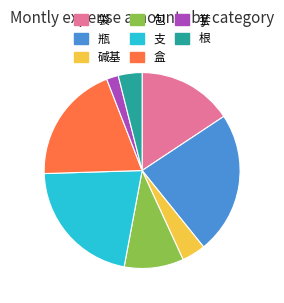

Which has a higher value, 瓶 or 盒?

瓶